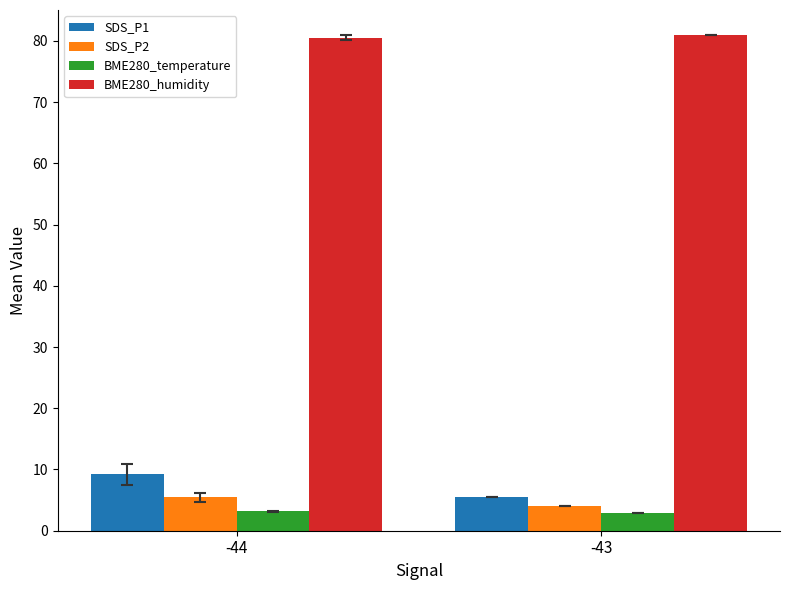

What is the value of the SDS_P1 bar at the 2nd from the left?

5.5